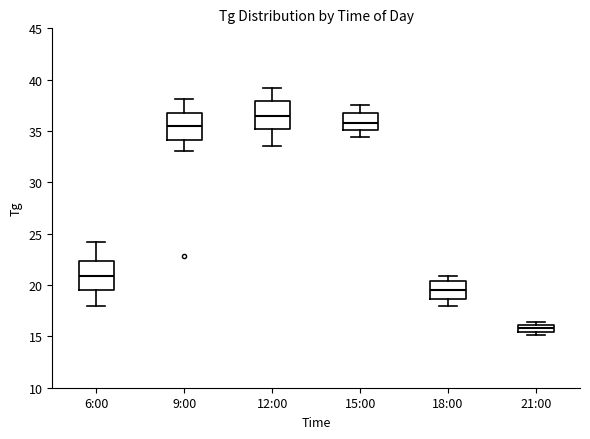

Which box's median line is the lowest?

21:00